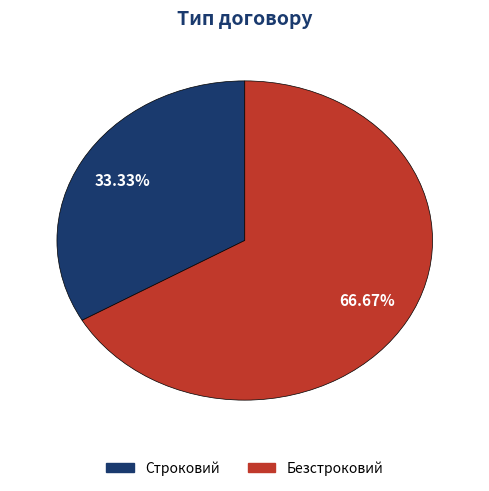

True or false: Строковий accounts for 41% of the total.

False